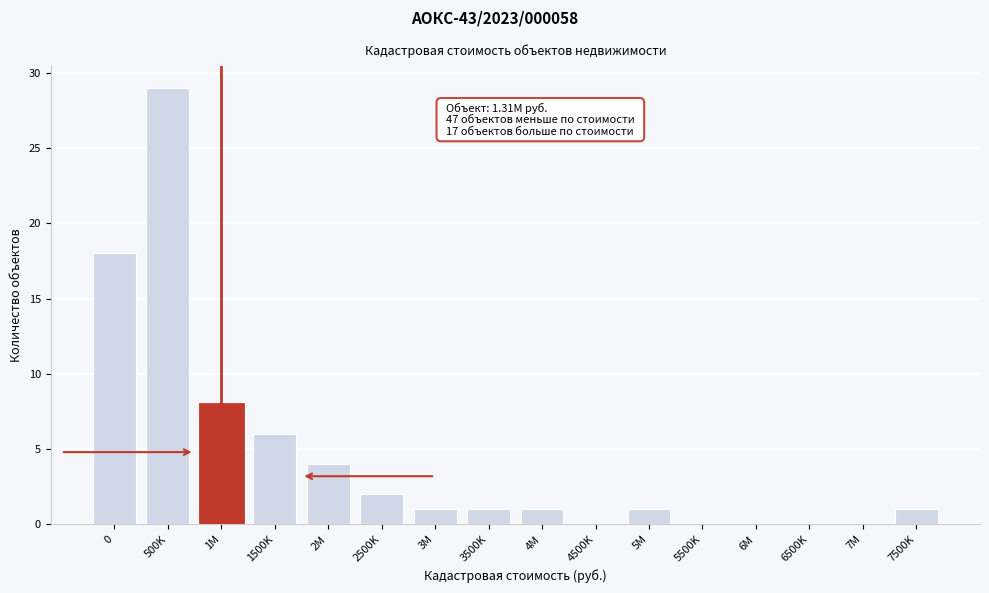

Reading left to right, list all the values displayed in this chart.

0=18	500K=29	1M=8	1500K=6	2M=4	2500K=2	3M=1	3500K=1	4M=1	4500K=0	5M=1	5500K=0	6M=0	6500K=0	7M=0	7500K=1